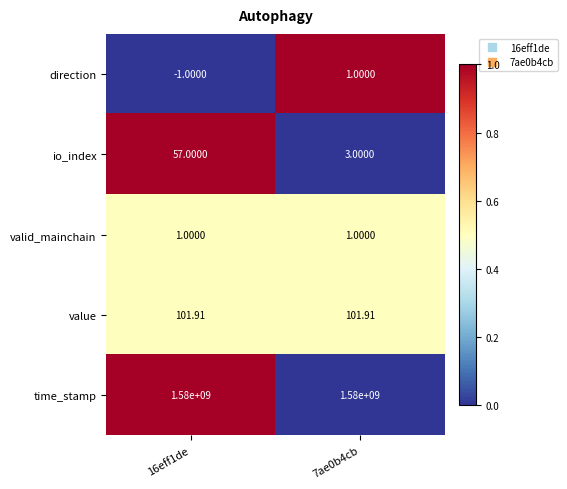

Which series has the largest total across all categories?

time_stamp